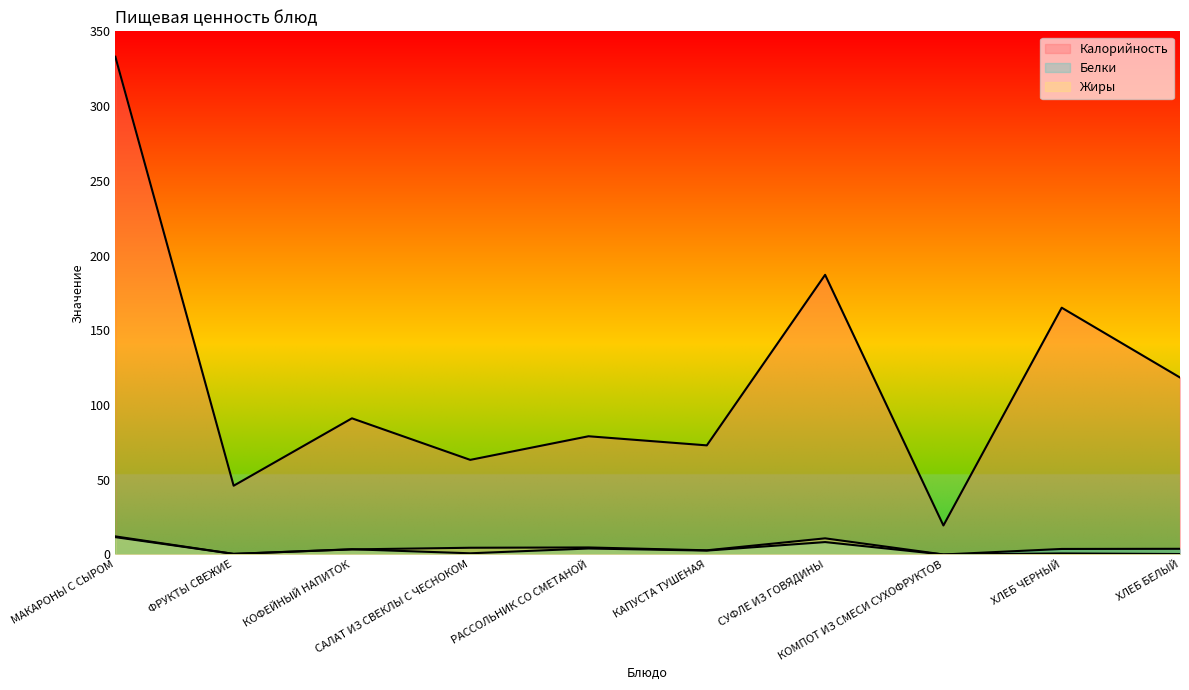

At how many categories does at least one series exceed 87?

5